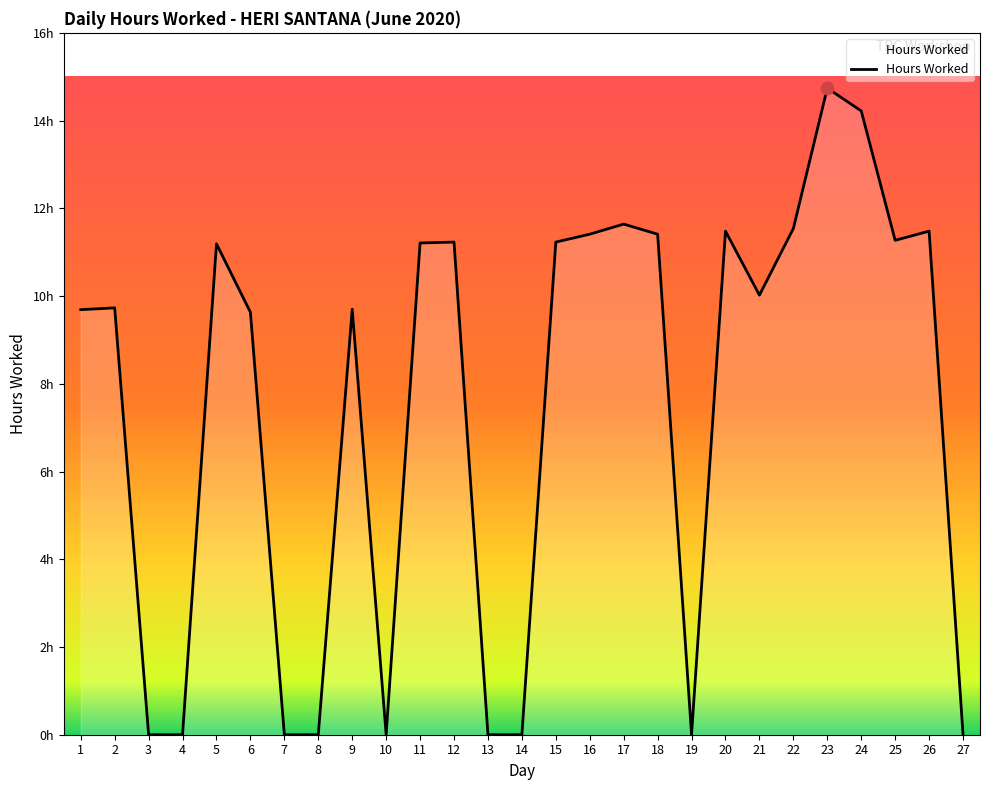

Which has a higher value, 21 or 18?

18